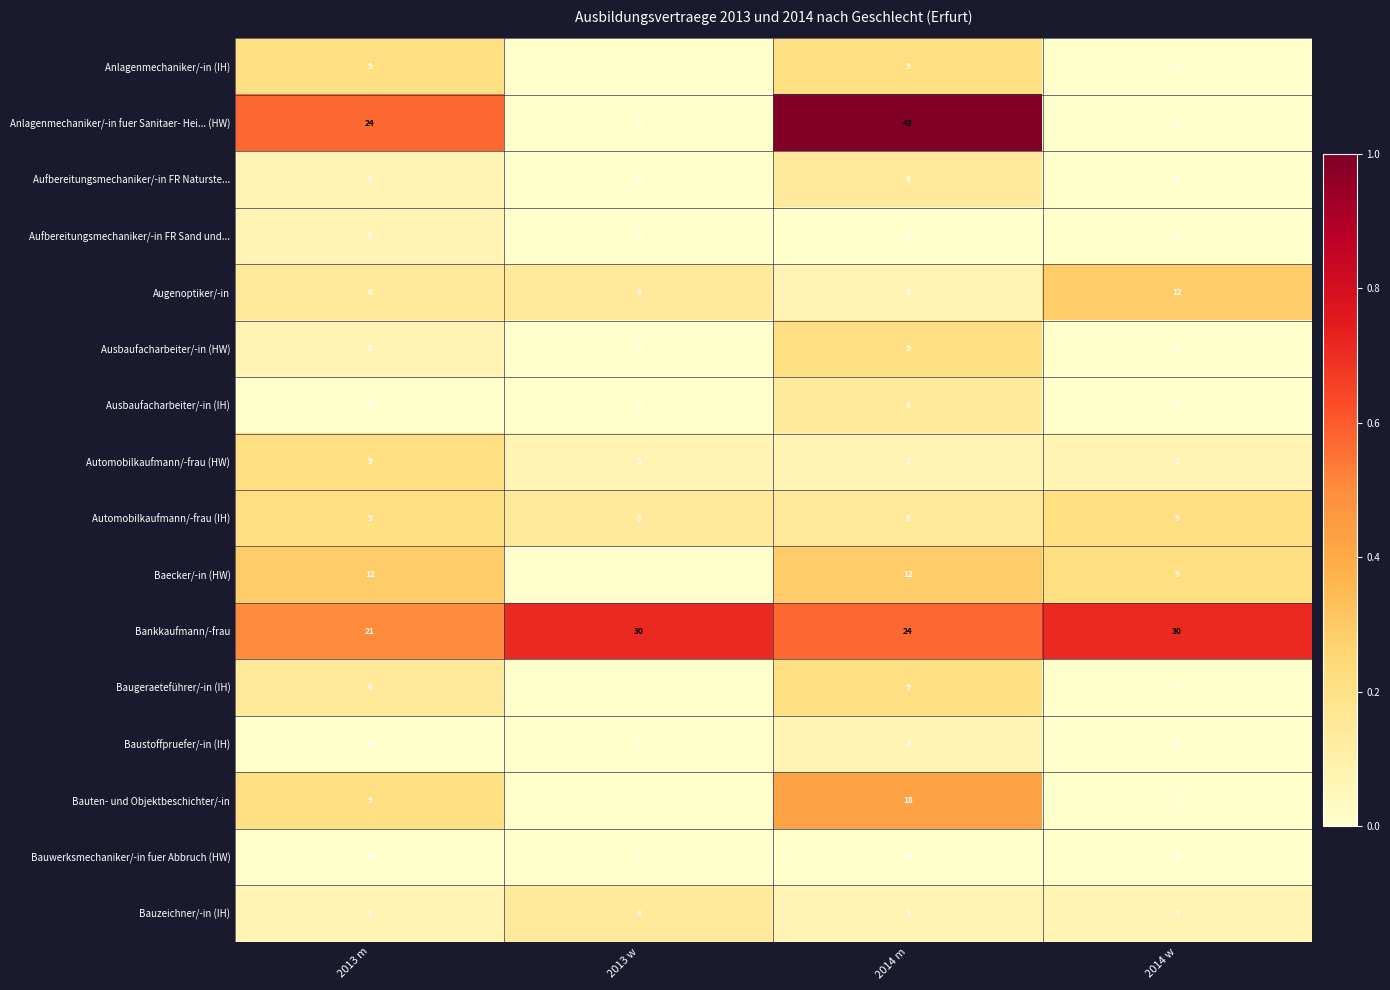

What is the maximum value shown in the chart?

42